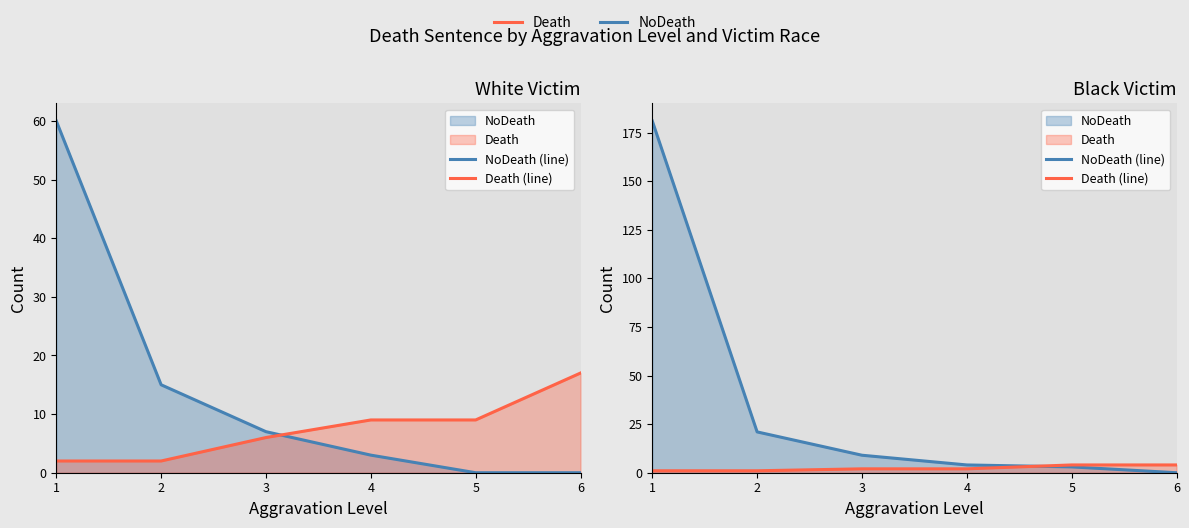

At which label does NoDeath (line) reach its peak?

1